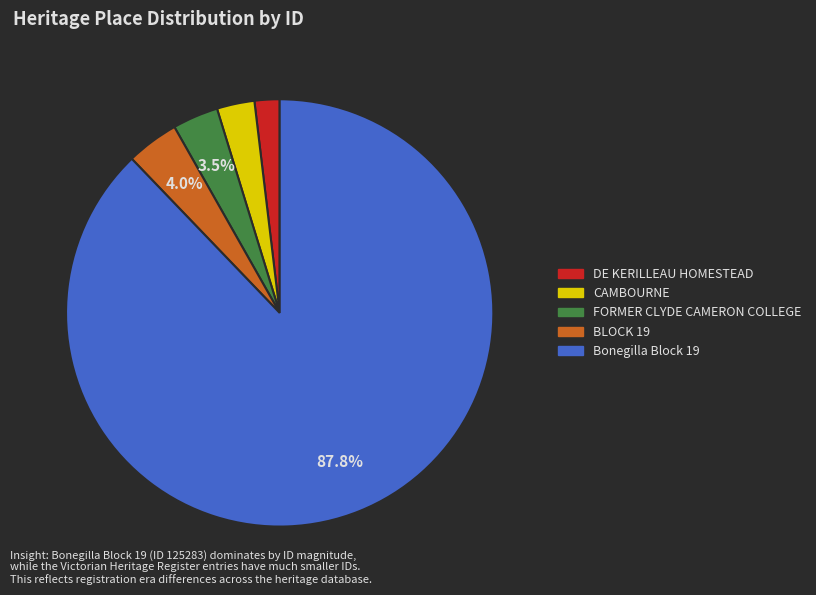

The BLOCK 19 slice represents 9% of the pie. True or false?

False